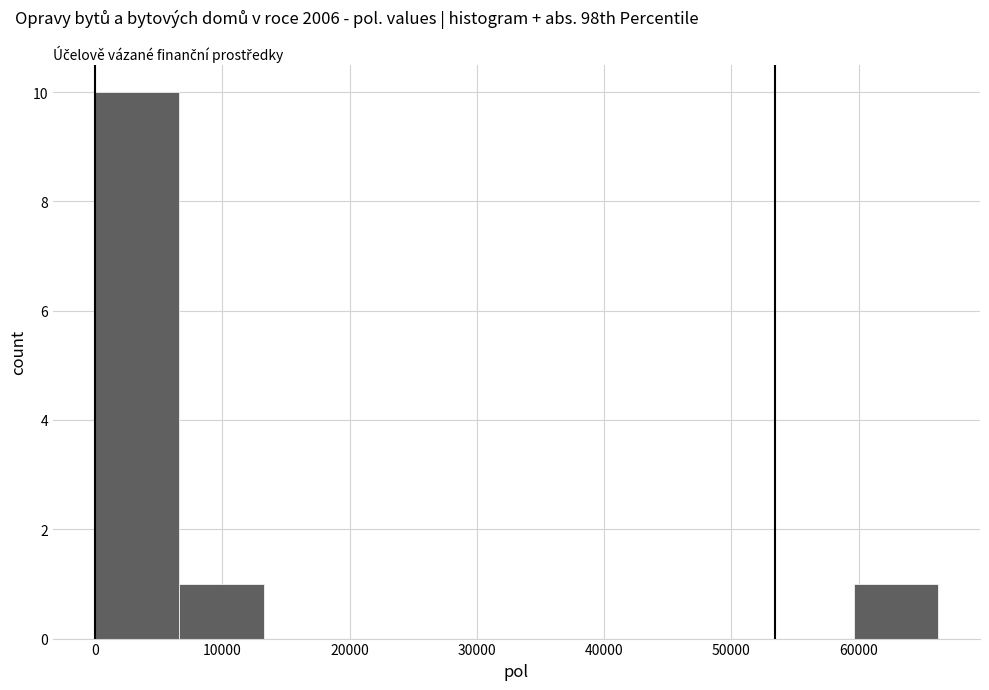

Over which range of the x-axis is the bar tallest?

0 to 7000